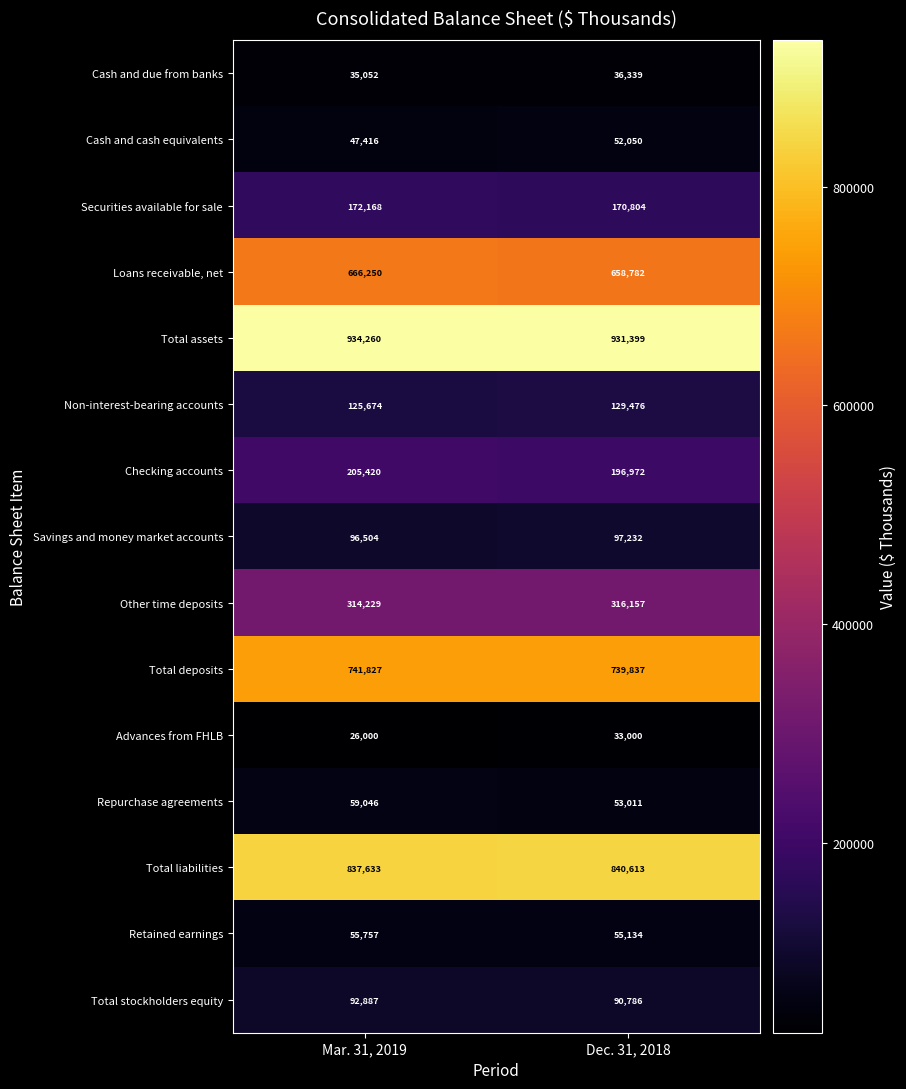

The value of Total liabilities at Dec. 31, 2018 is 840613. True or false?

True